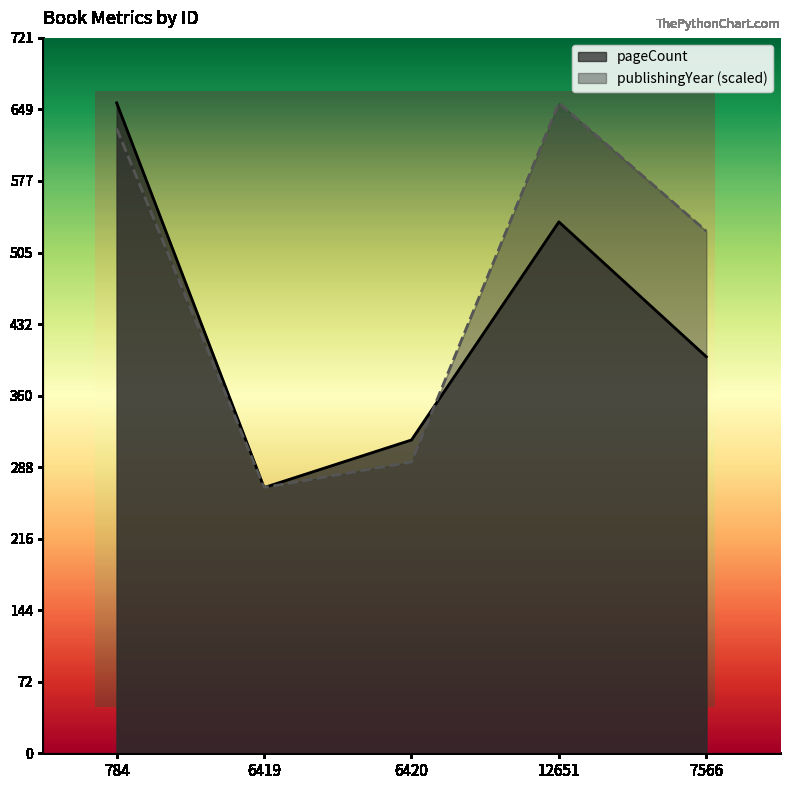

Between which two adjacent categories do pageCount and publishingYear first intersect?

6420 and 12651